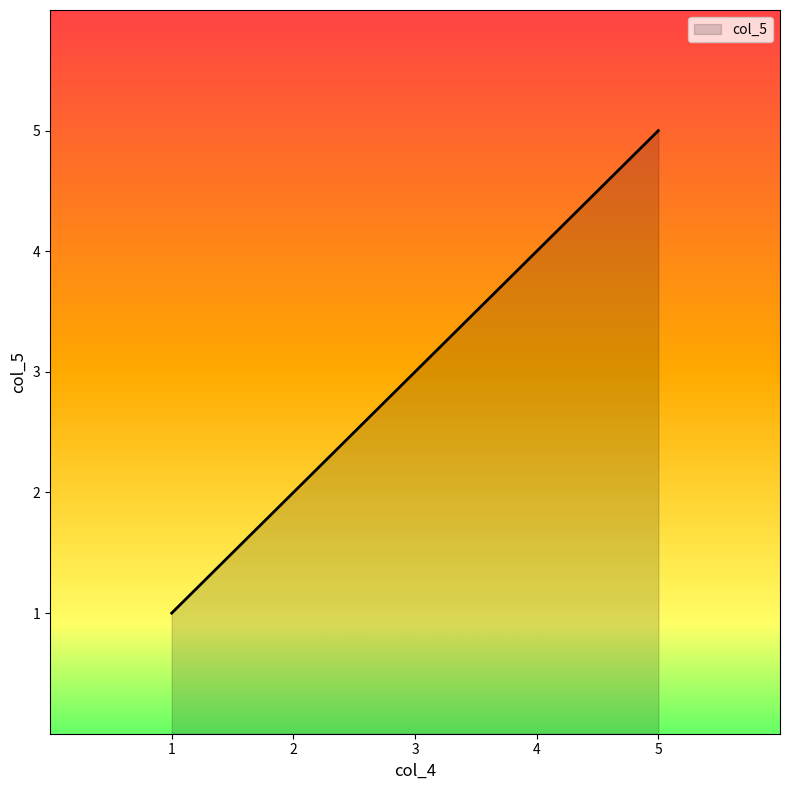

List the labels in order of value, largest first.

5, 4, 3, 2, 1